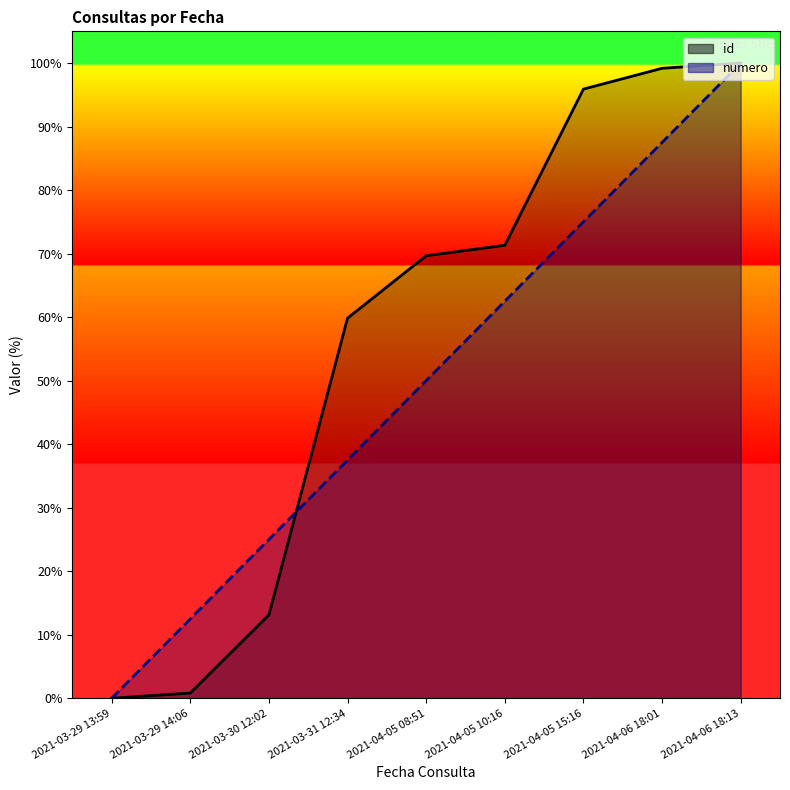

Which series ends up on top after the final intersection of numero and id?

id